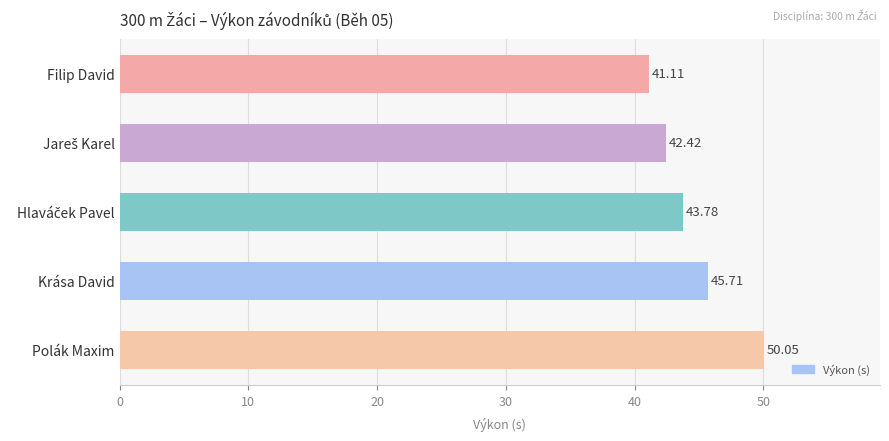

How many values are below 43?

2